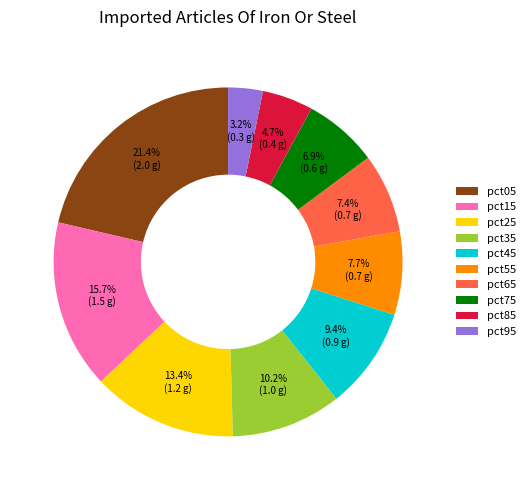

Which category has the biggest portion of the pie?

pct05